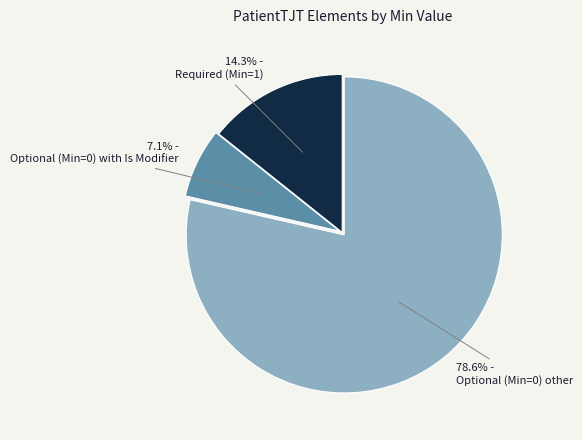

What is the total percentage of Optional (Min=0) other and Required (Min=1)?

92.9%